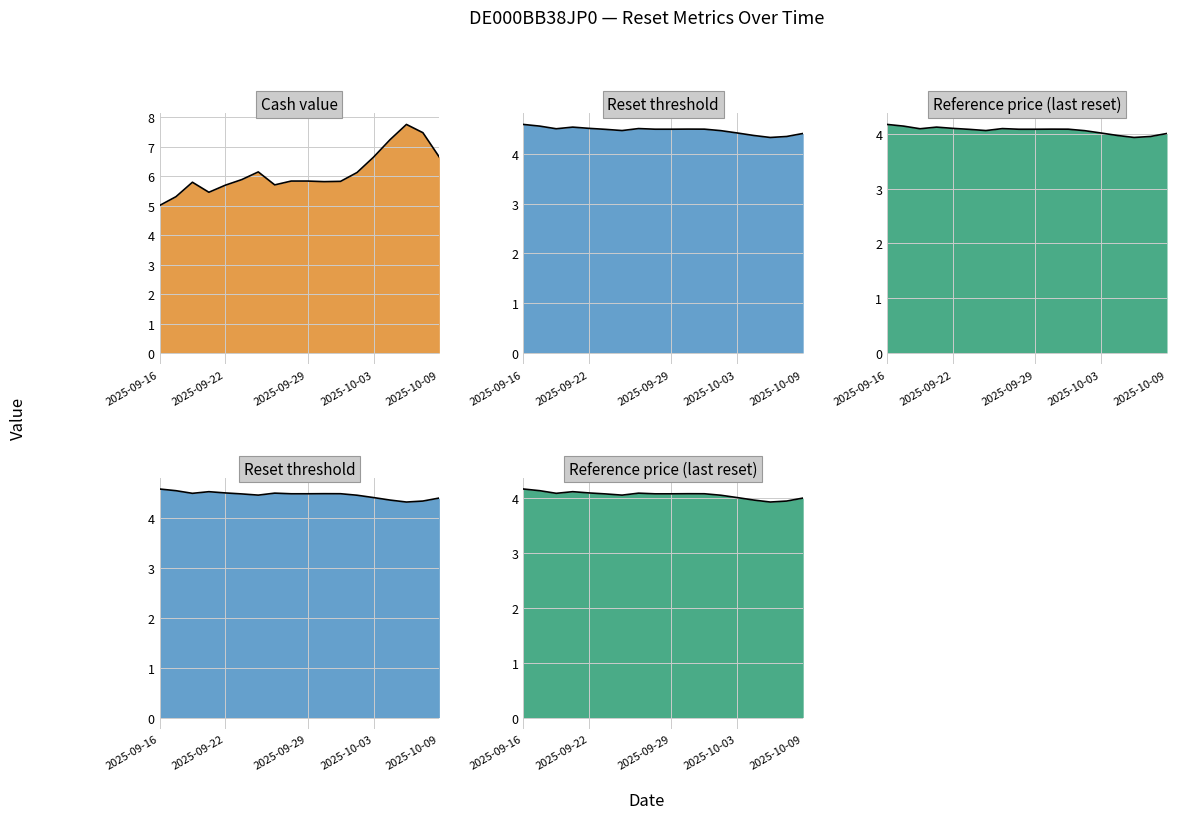

The value of Reset threshold at 2025-09-26 is 7.7. True or false?

False